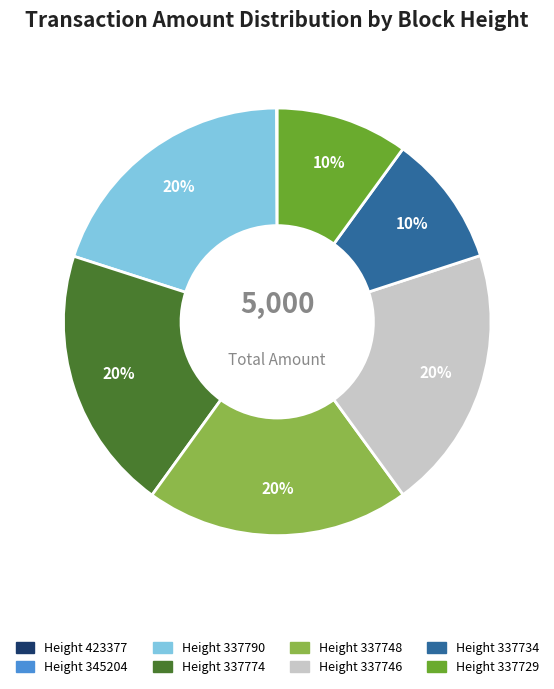

Does any single category account for the majority?

No